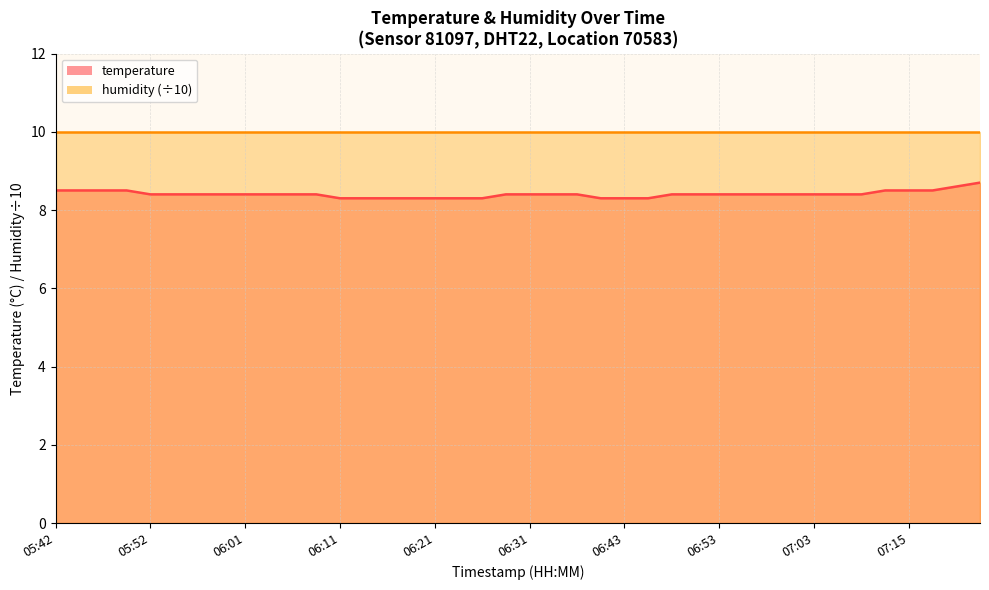

What is the smallest value displayed?

8.3